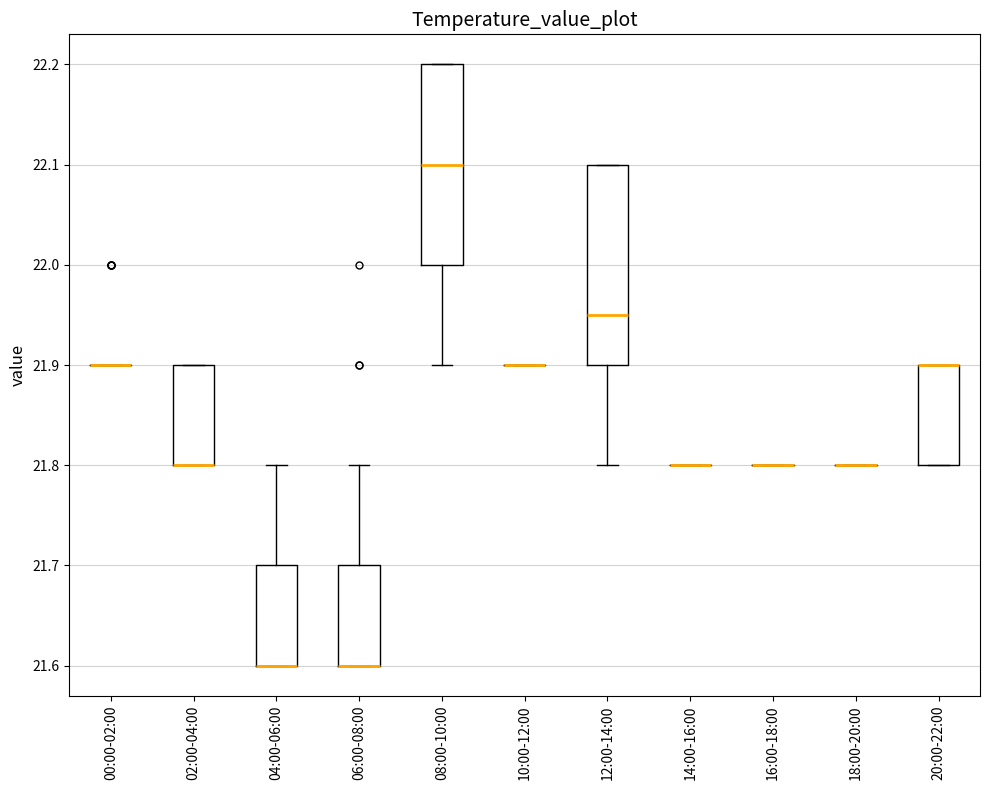

Reading left to right, transcribe this box plot: for each box, give where its median line is, the range the box spans, and where its two whiskers end, as read against the y-axis. The values are not printed on the chart, so give them approximately, as read against the axis.

00:00-02:00: box collapsed to a line at 21.90, whiskers 21.90 to 21.90
02:00-04:00: median 21.80 (drawn on the box's lower edge), box 21.80 to 21.90, whiskers 21.80 to 21.90
04:00-06:00: median 21.60 (drawn on the box's lower edge), box 21.60 to 21.70, whiskers 21.60 to 21.80
06:00-08:00: median 21.60 (drawn on the box's lower edge), box 21.60 to 21.70, whiskers 21.60 to 21.80
08:00-10:00: median 22.10, box 22.00 to 22.20, whiskers 21.90 to 22.20
10:00-12:00: box collapsed to a line at 21.90, whiskers 21.90 to 21.90
12:00-14:00: median 21.95, box 21.90 to 22.10, whiskers 21.80 to 22.10
14:00-16:00: box collapsed to a line at 21.80, whiskers 21.80 to 21.80
16:00-18:00: box collapsed to a line at 21.80, whiskers 21.80 to 21.80
18:00-20:00: box collapsed to a line at 21.80, whiskers 21.80 to 21.80
20:00-22:00: median 21.90 (drawn on the box's upper edge), box 21.80 to 21.90, whiskers 21.80 to 21.90